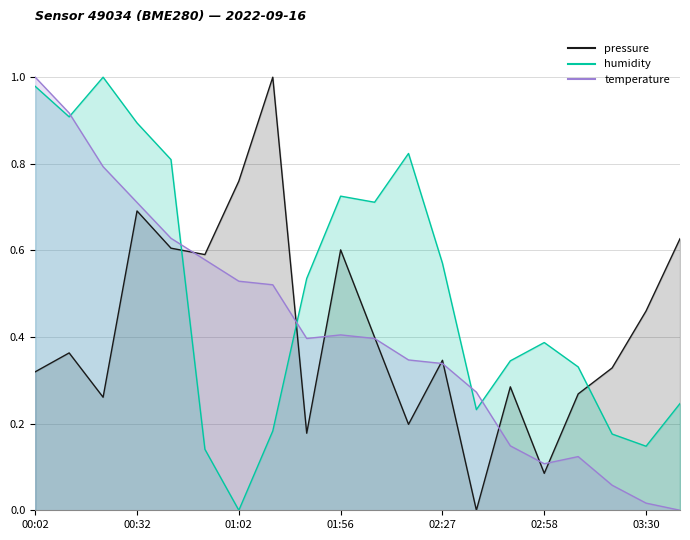

Is the value of temperature at 03:08 greater than the value of humidity at 01:56?

No